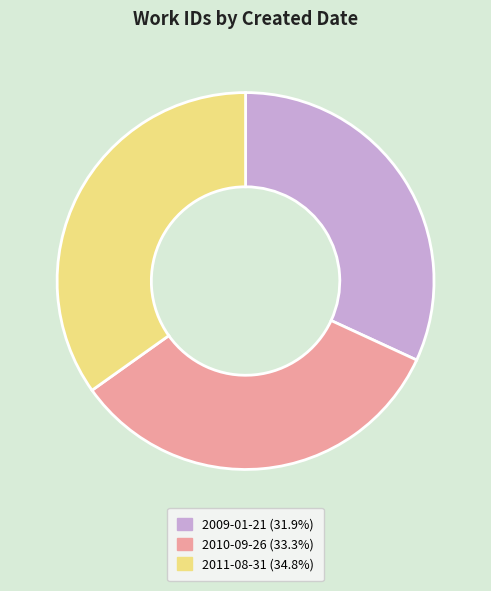

Between 2009-01-21 and 2010-09-26, which is larger?

2010-09-26